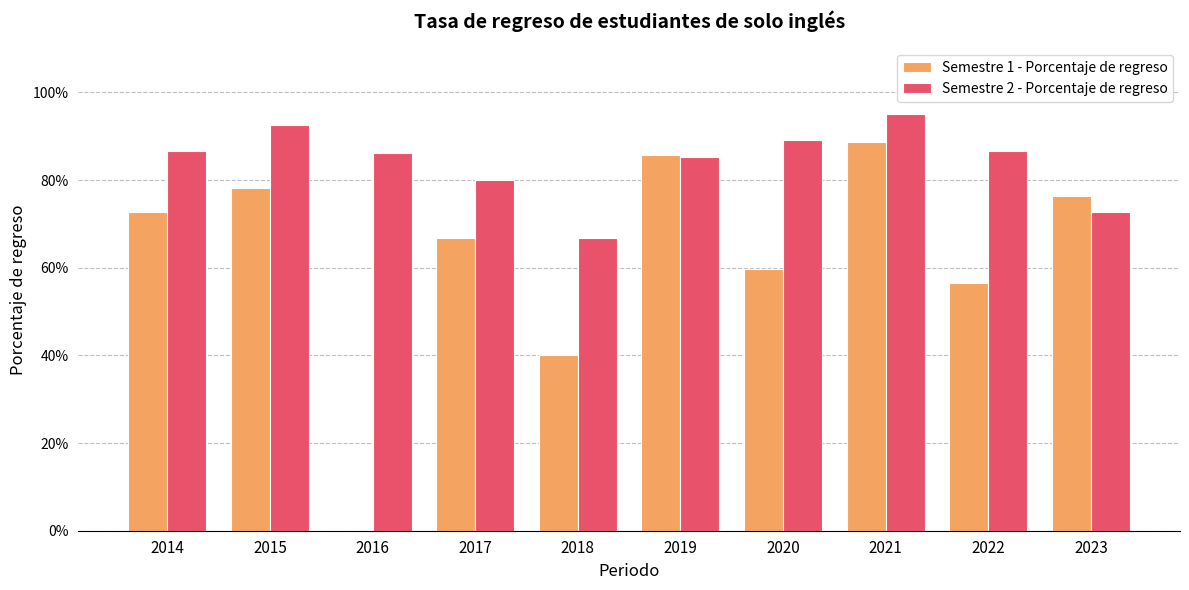

How many groups of bars are there?

10